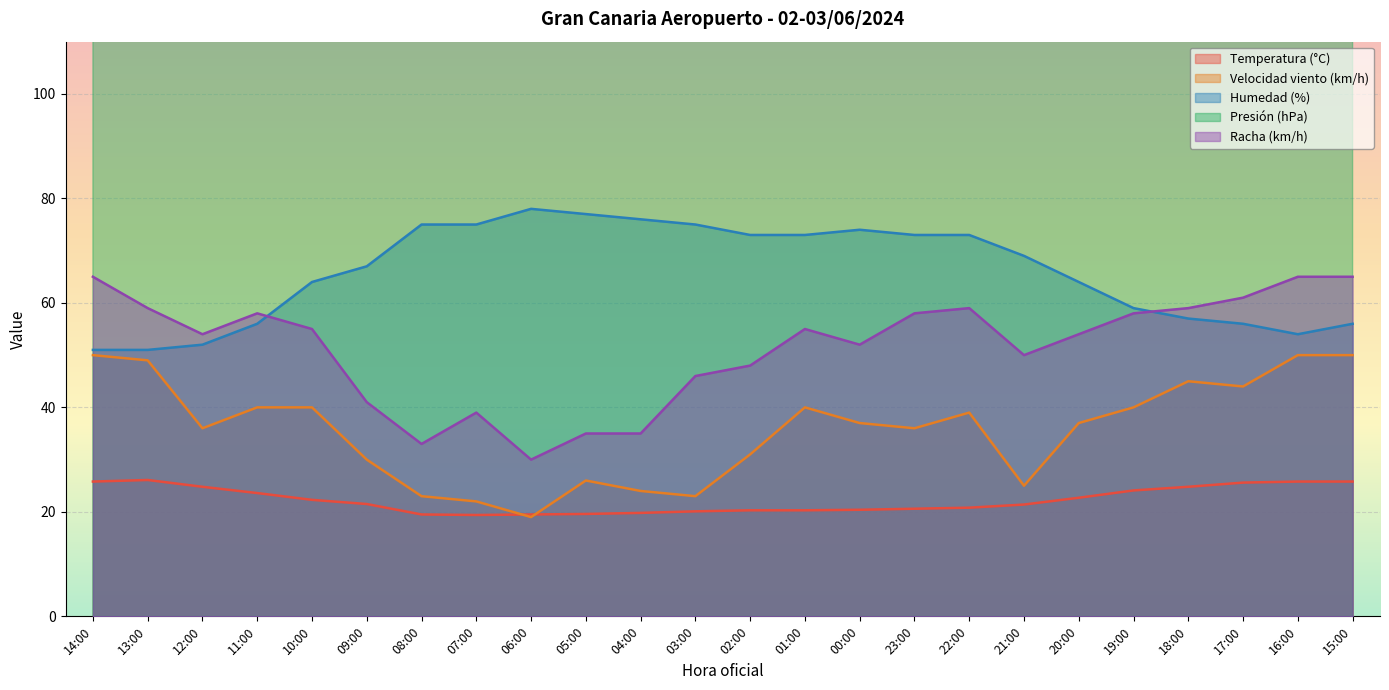

True or false: Racha (km/h) and Velocidad viento (km/h) cross at least once.

False